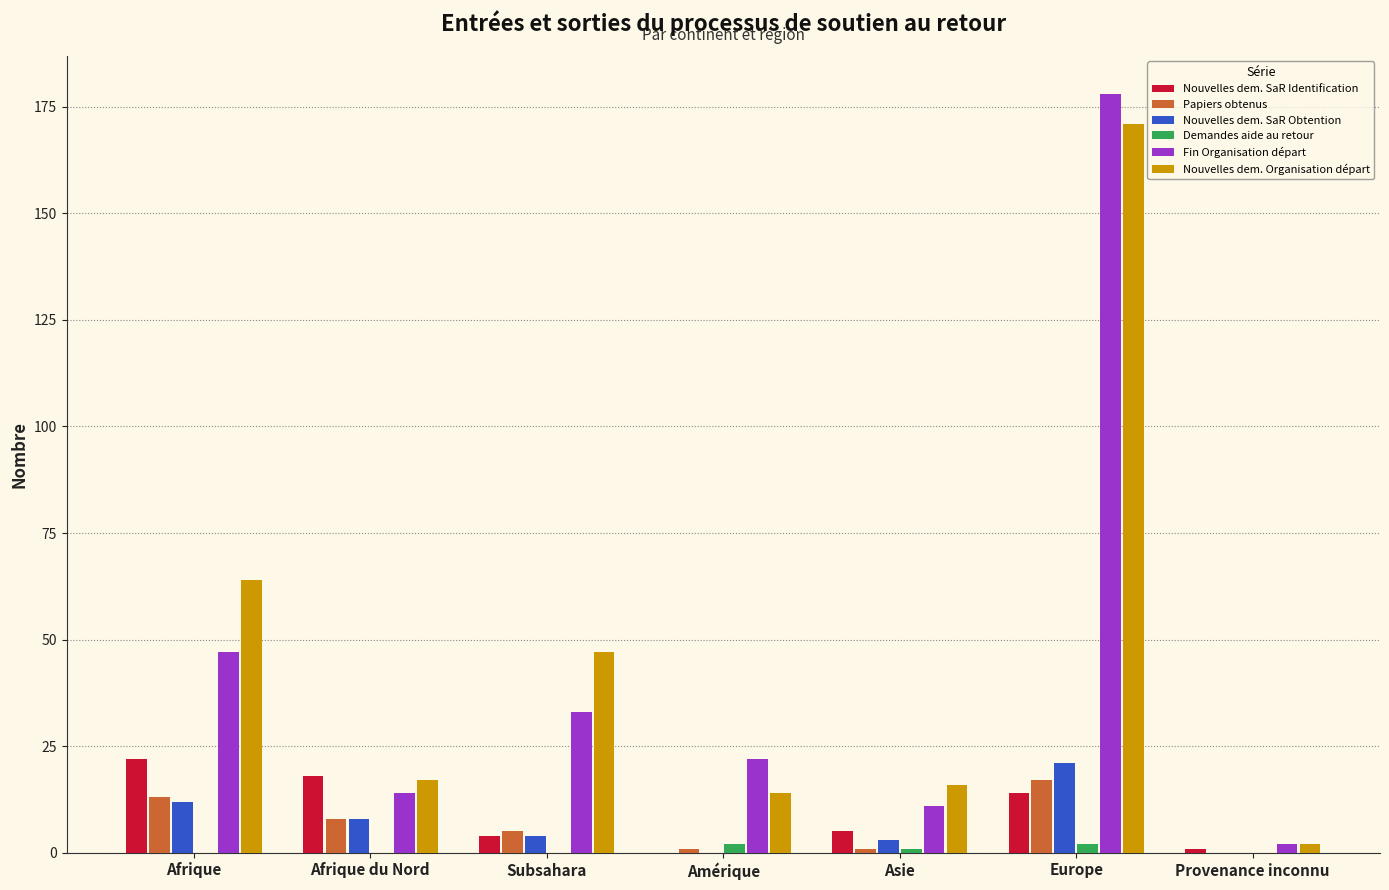

Are the bars horizontal?

No